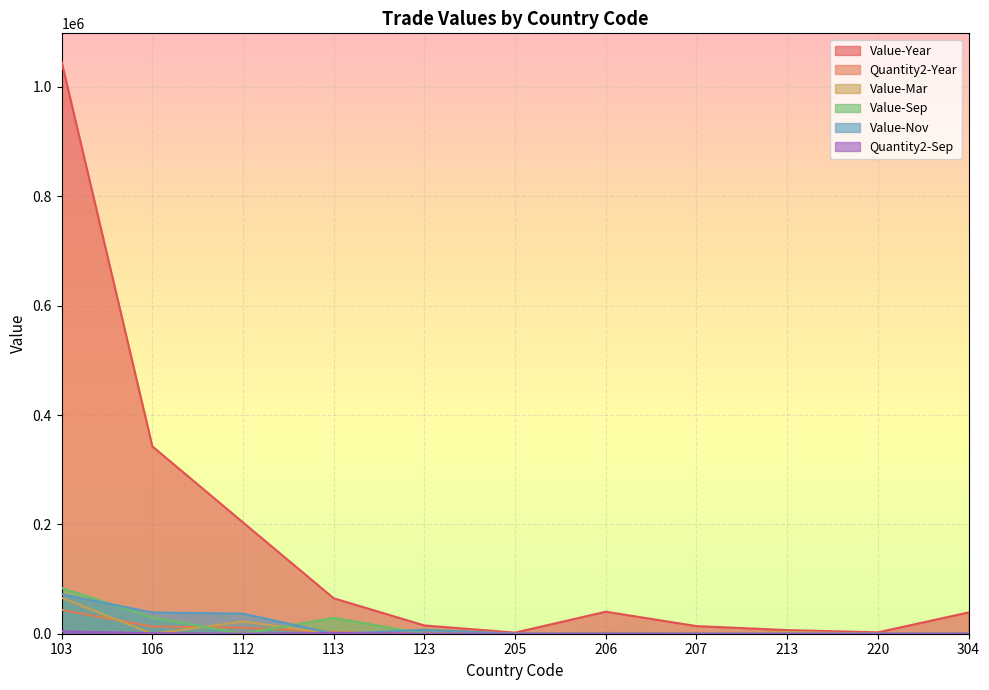

Which has a higher value, 123 or 304?

304